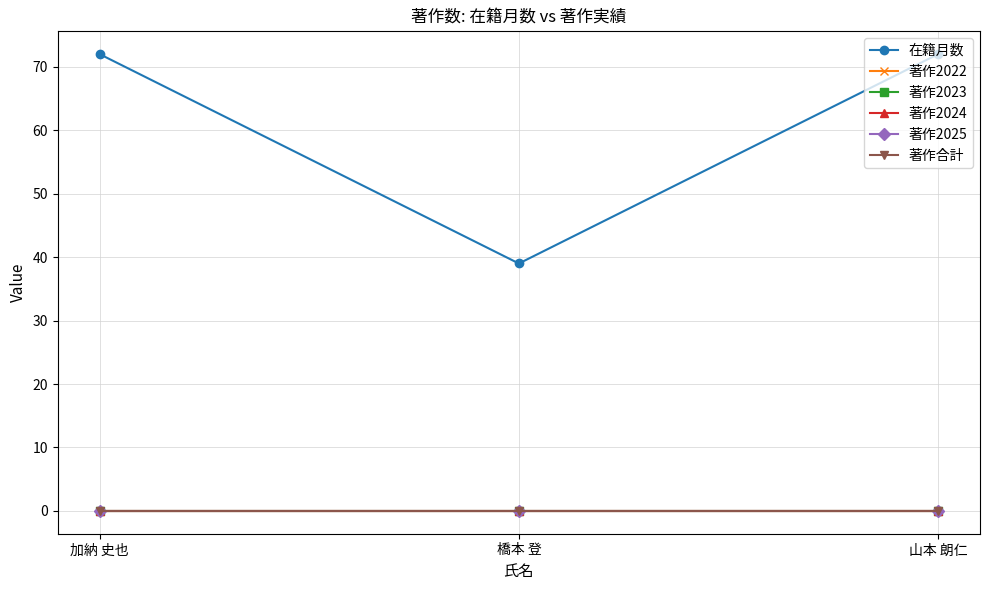

Reading left to right, list all the values displayed in this chart.

在籍月数: 72	39	72
著作2022: 0	0	0
著作2023: 0	0	0
著作2024: 0	0	0
著作2025: 0	0	0
著作合計: 0	0	0